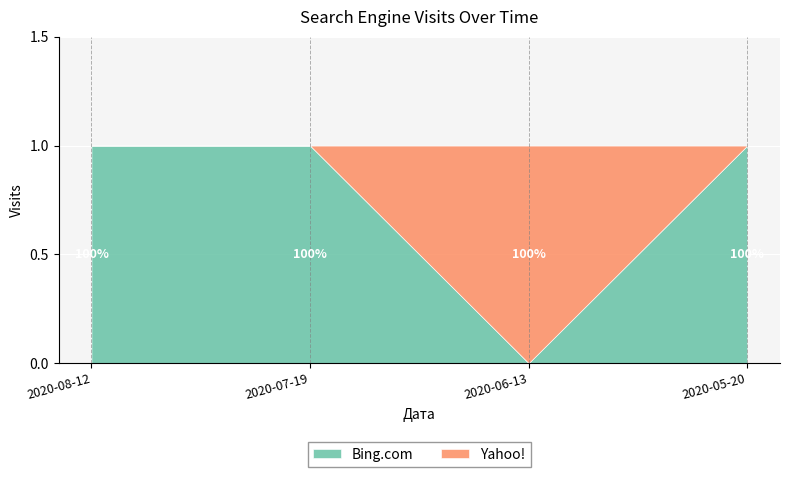

What is the approximate value of Bing.com at 2020-05-20?

1